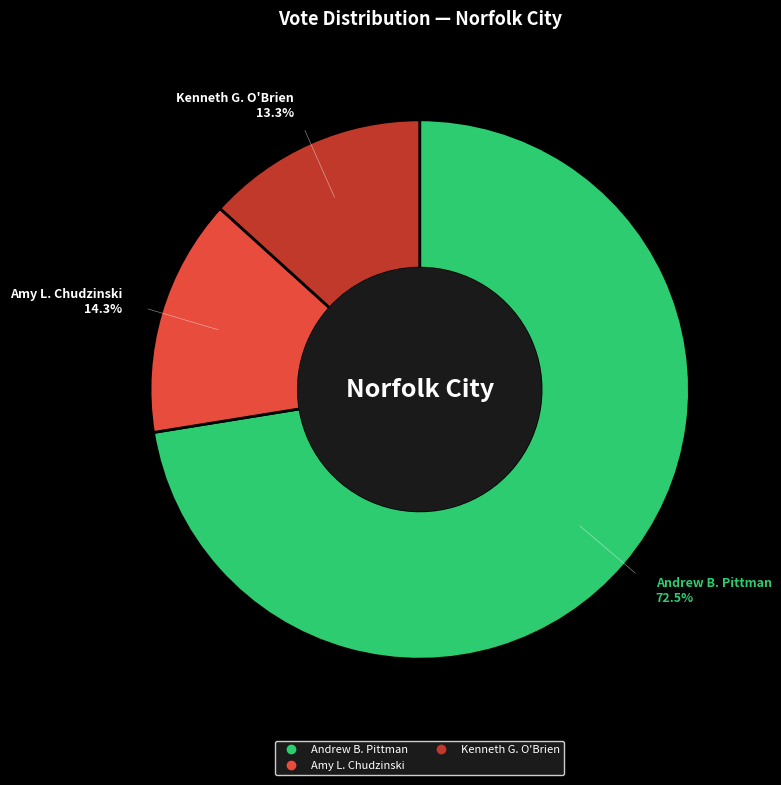

Is there a majority slice in this chart?

Yes